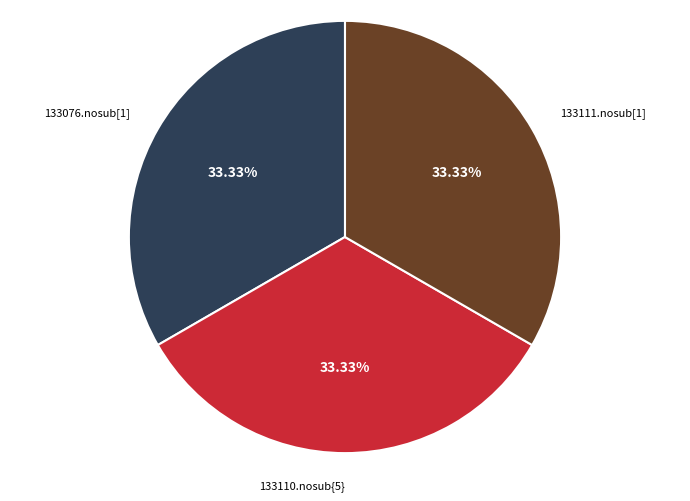

The 133110.nosub{5} slice represents 33% of the pie. True or false?

True